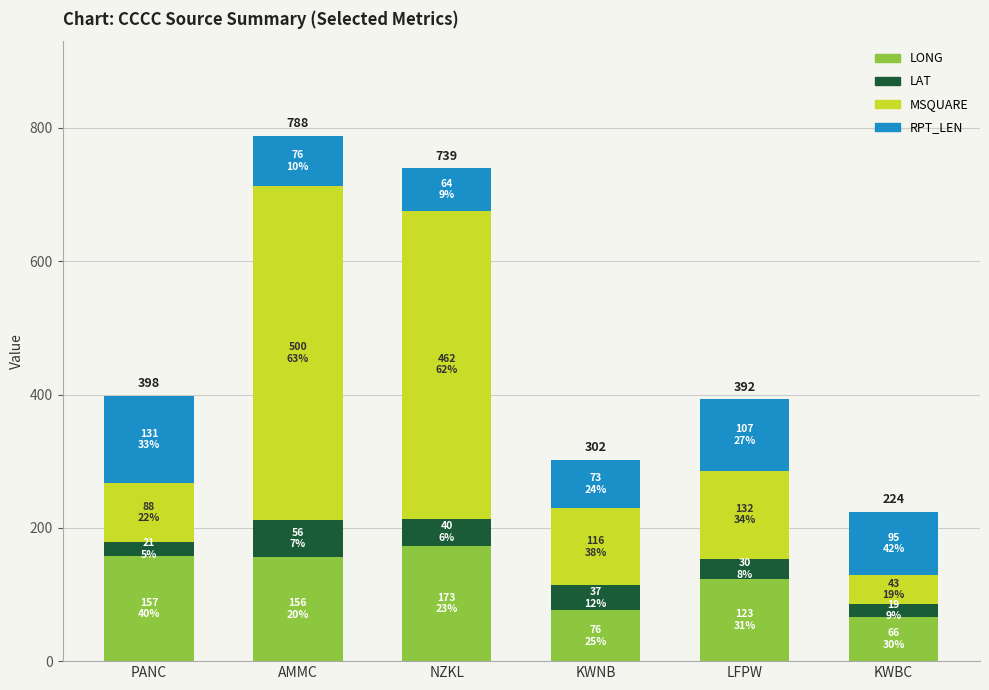

Read the LONG value at AMMC.

156.1